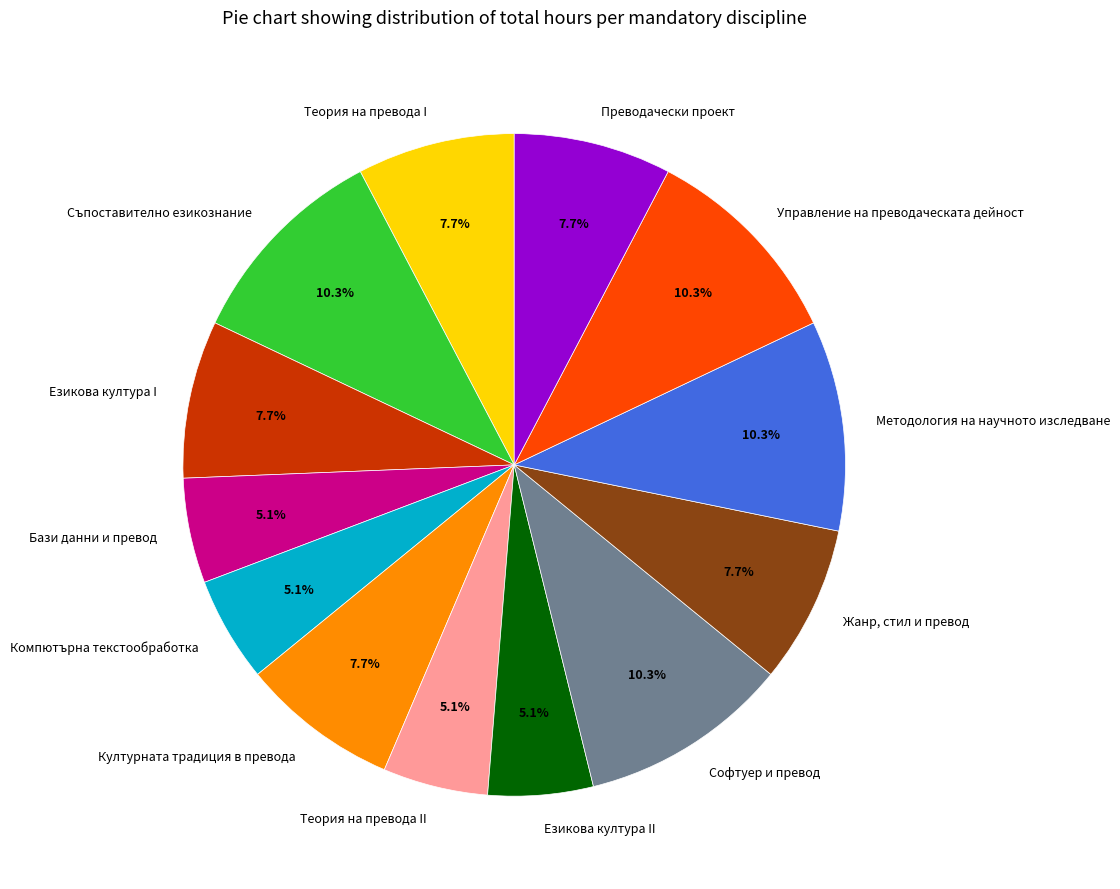

Approximately how many times larger is the value at Компютърна текстообработка compared to Културната традиция в превода?

0.7